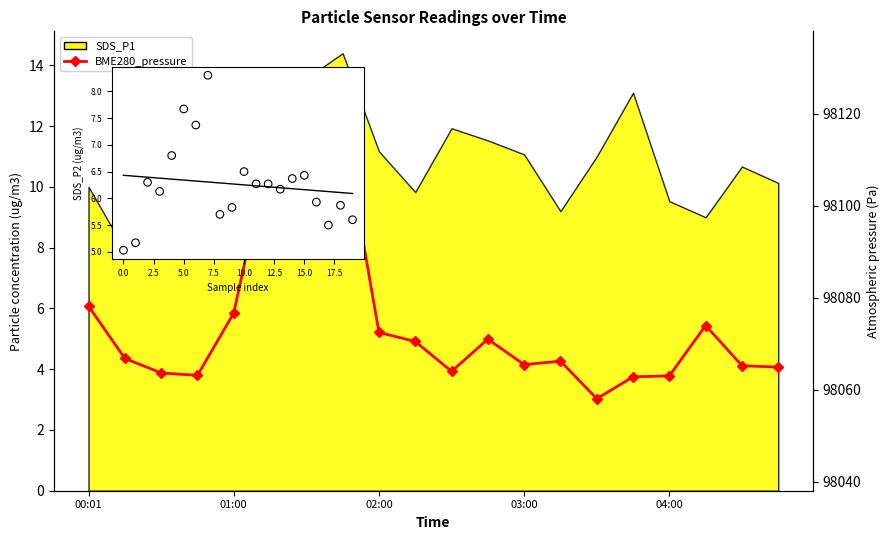

Is the value of BME280_pressure at 9 greater than the value of SDS_P2 at 8?

Yes